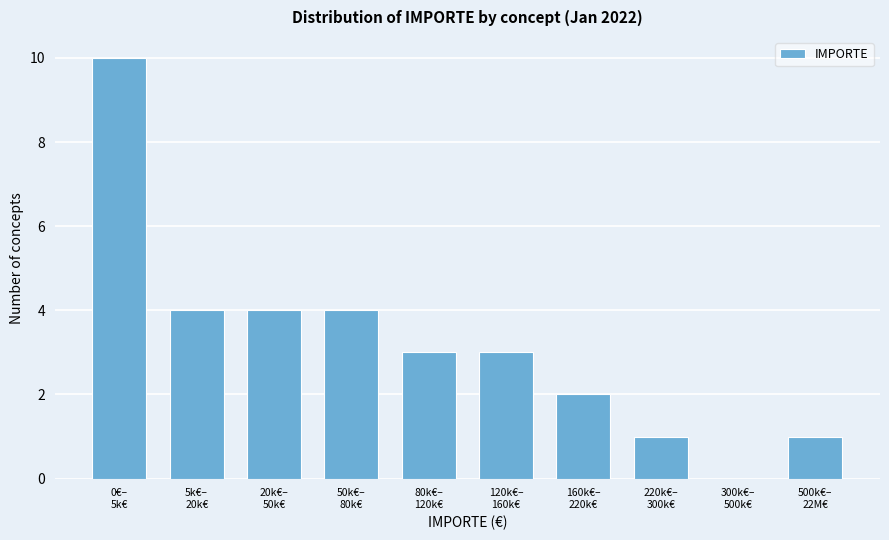

What is the maximum value shown in the chart?

10